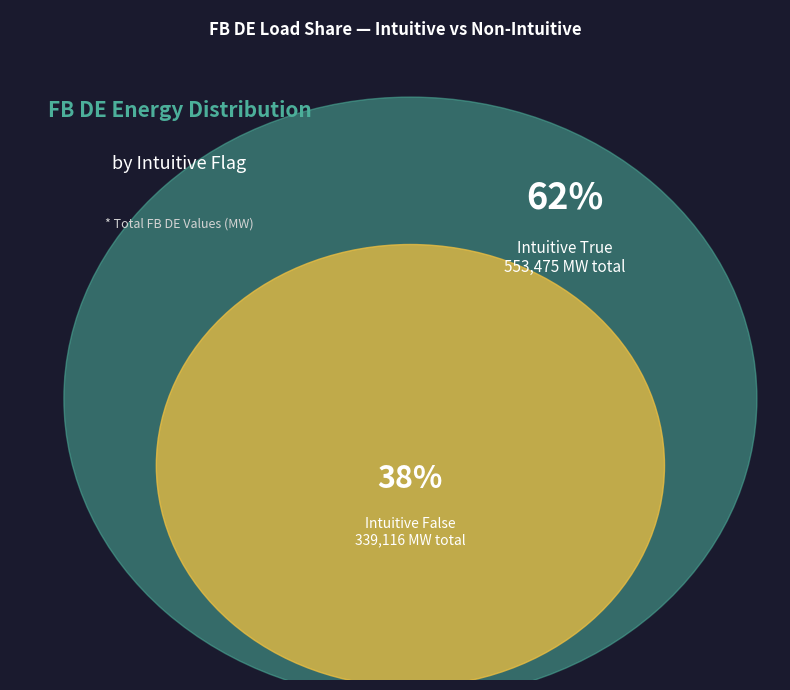

The 7 slice represents 1% of the pie. True or false?

False